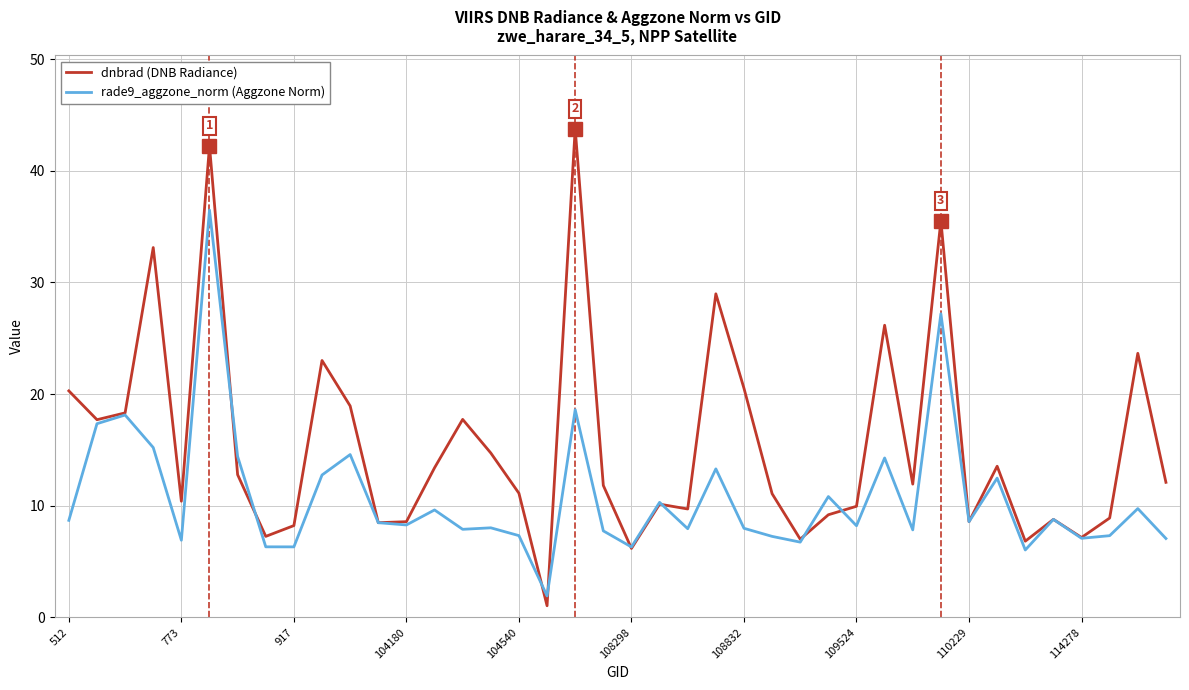

Rank the series by their maximum value, from lowest to highest.

rade9_aggzone_norm (Aggzone Norm), dnbrad (DNB Radiance)